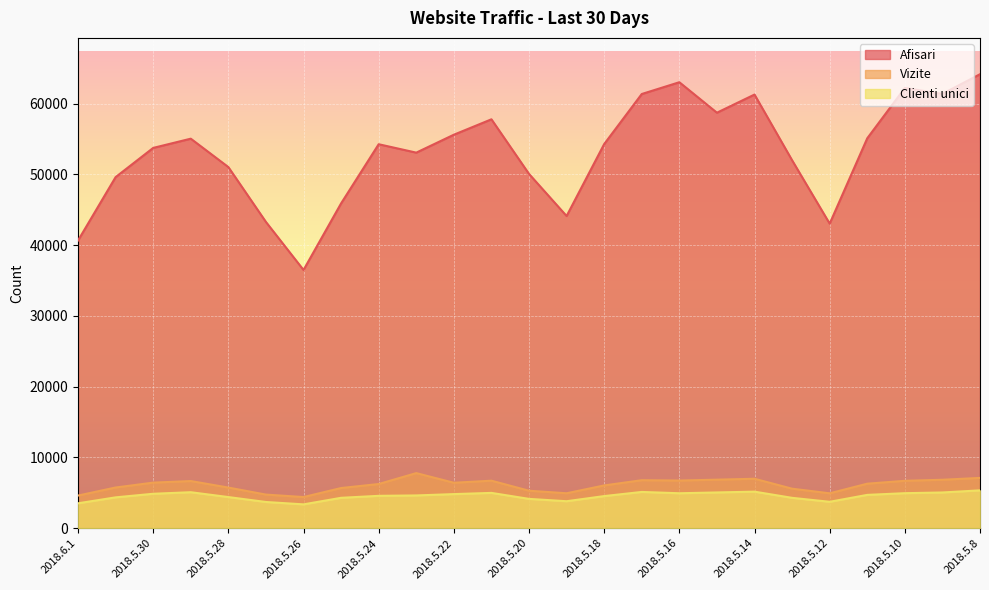

Which category has the lowest value in the Afisari series?

2018.5.26